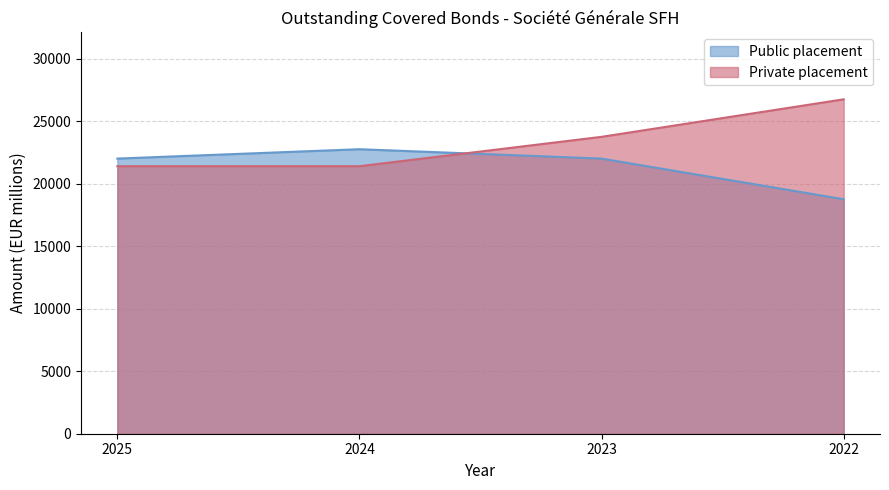

How many times do Public placement and Private placement cross each other?

1